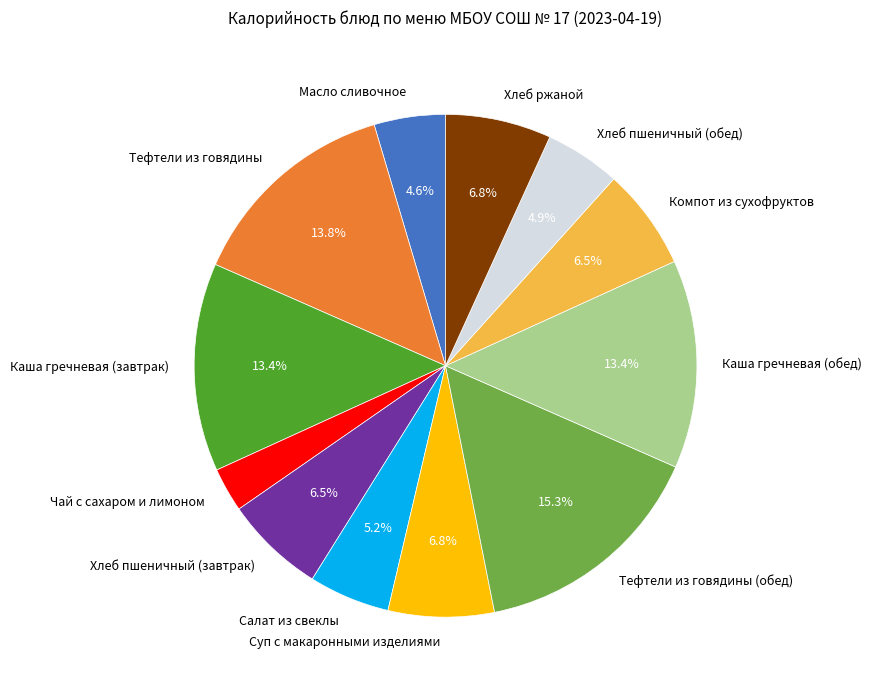

Count the number of slices in the pie.

12